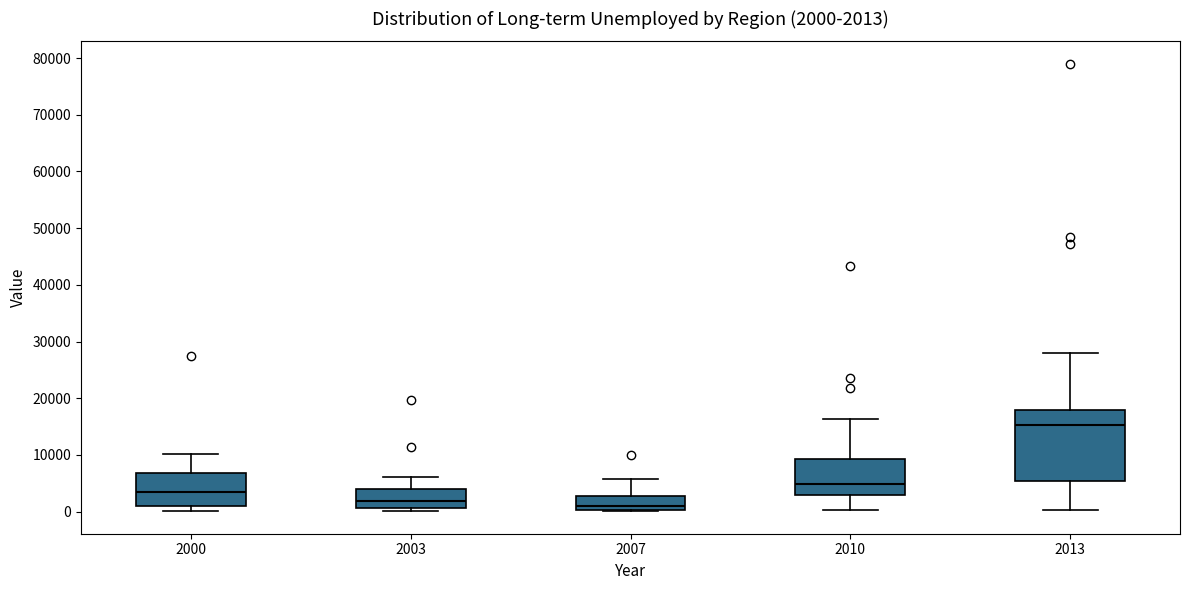

Which box is the tallest, from its lower edge to its upper edge?

2013